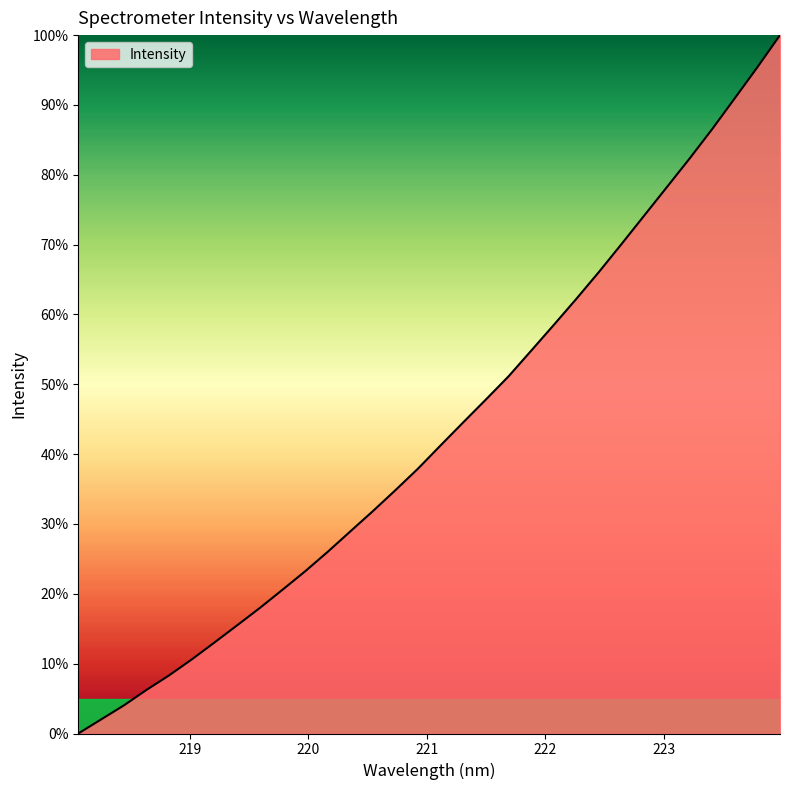

What is the sum of all values?

1385.0